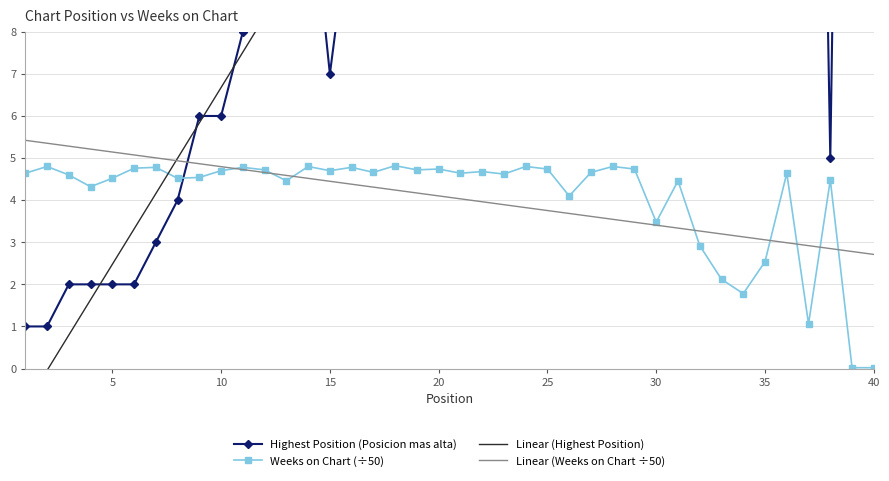

Is it true that Linear (Weeks on Chart ÷50) equals 2.7 at 40?

True